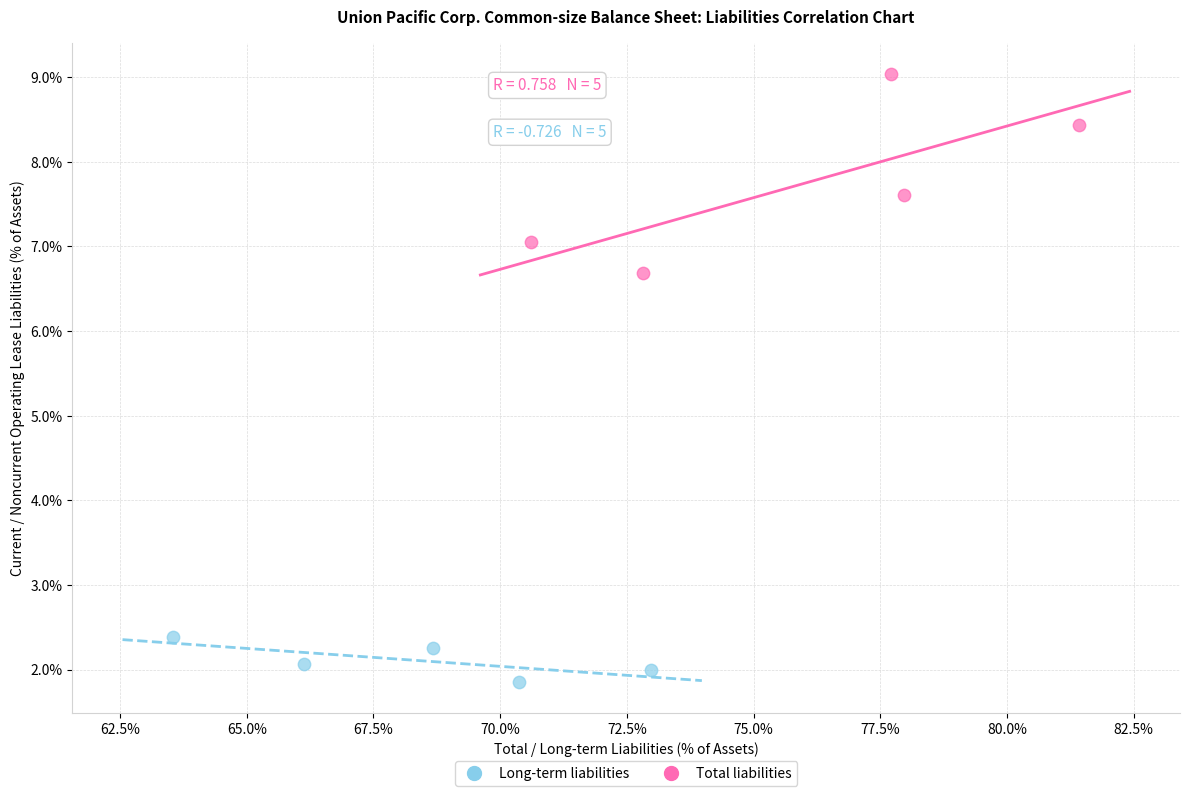

Which series has the largest Y range (max minus min)?

Total liabilities